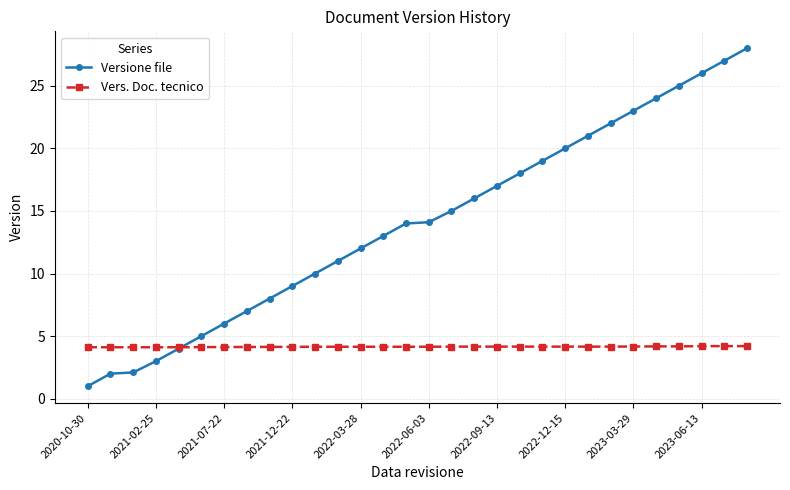

List the series in order of their peak value, highest first.

Versione file, Vers. Doc. tecnico